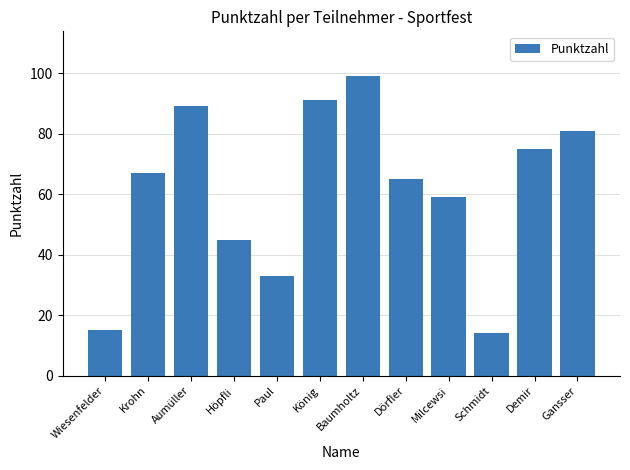

What is the ratio of the value at Milcewsi to the value at Schmidt?

4.2